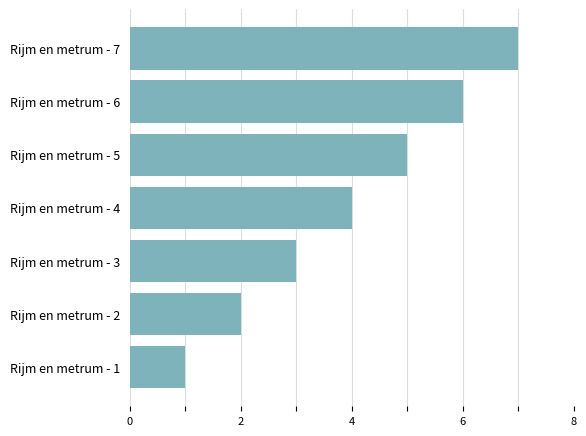

Where is the data nearest to the value 4?

Rijm en metrum - 4